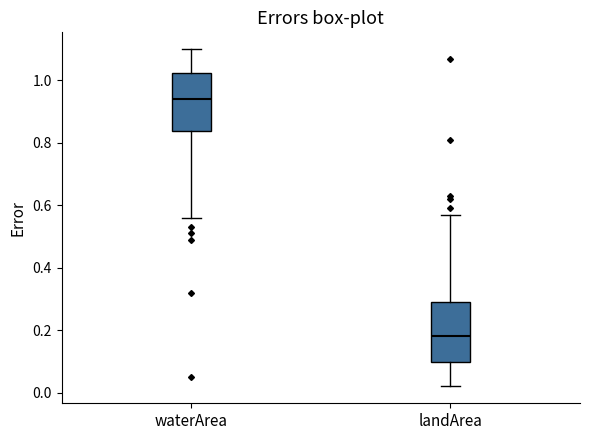

Reading left to right, transcribe this box plot: for each box, give where its median line is, the range the box spans, and where its two whiskers end, as read against the y-axis. The values are not printed on the chart, so give them approximately, as read against the axis.

waterArea: median 0.94, box 0.84 to 1.02, whiskers 0.56 to 1.10
landArea: median 0.18, box 0.10 to 0.30, whiskers 0.02 to 0.58